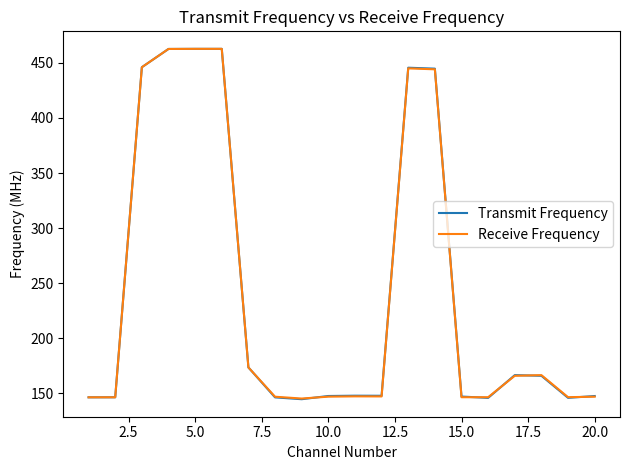

After their last crossing, which series has the higher values: Receive Frequency or Transmit Frequency?

Transmit Frequency